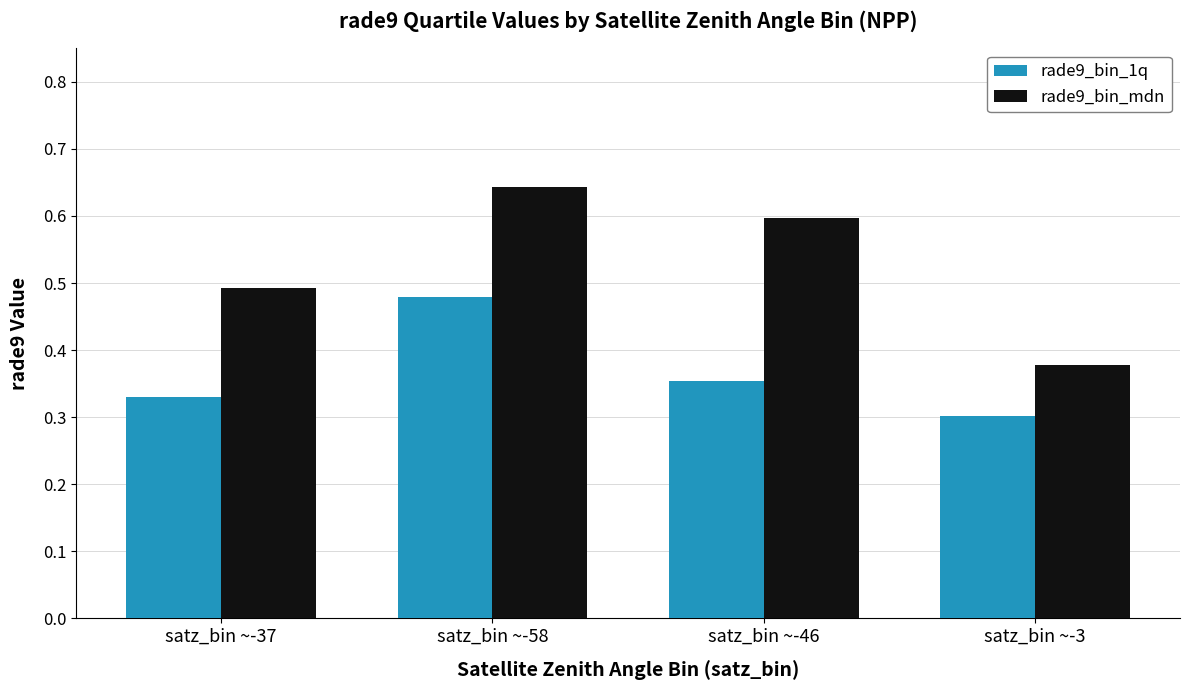

Is the value of rade9_bin_1q at satz_bin ~-3 greater than the value of rade9_bin_mdn at satz_bin ~-46?

No